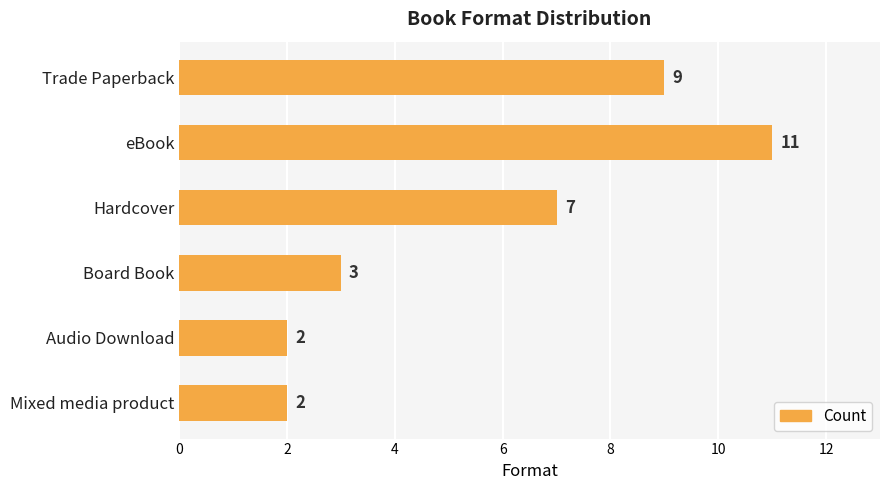

What is the label of the 2nd bar from the top?

eBook